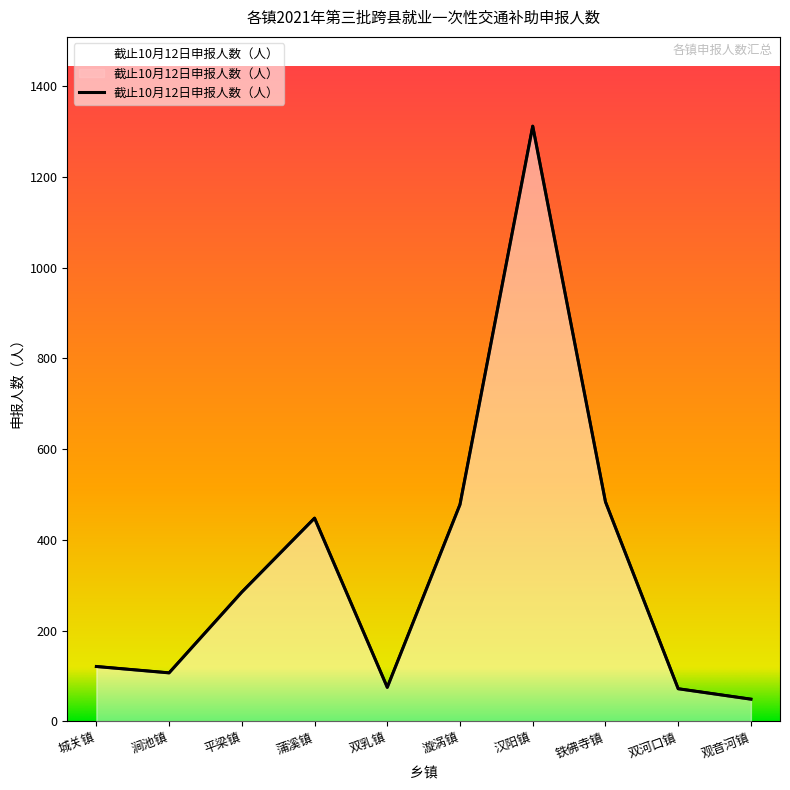

The value at 城关镇 is 84. True or false?

False